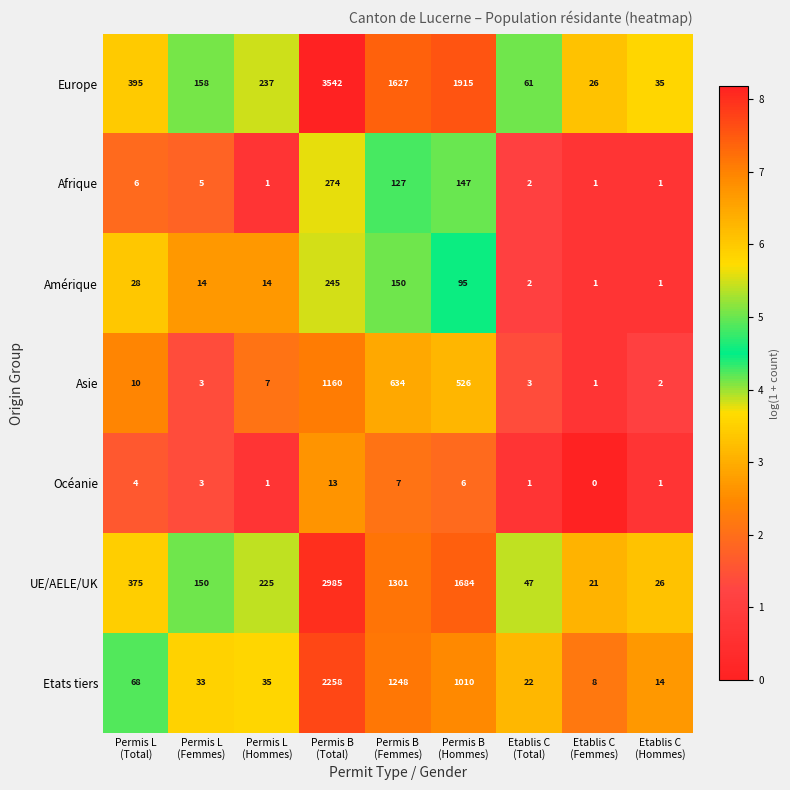

What is the highest value of the Amérique series?

245